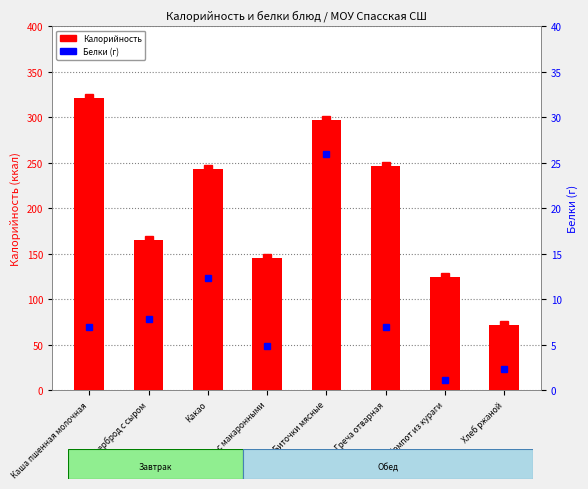

What is the difference between the maximum and second lowest values in the Калорийность series?

196.0